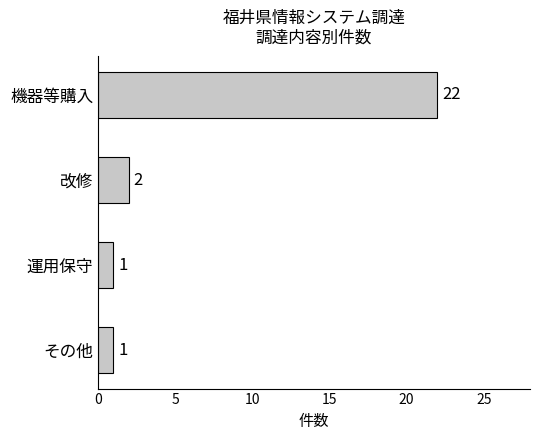

Is it true that the value at その他 is 1?

True